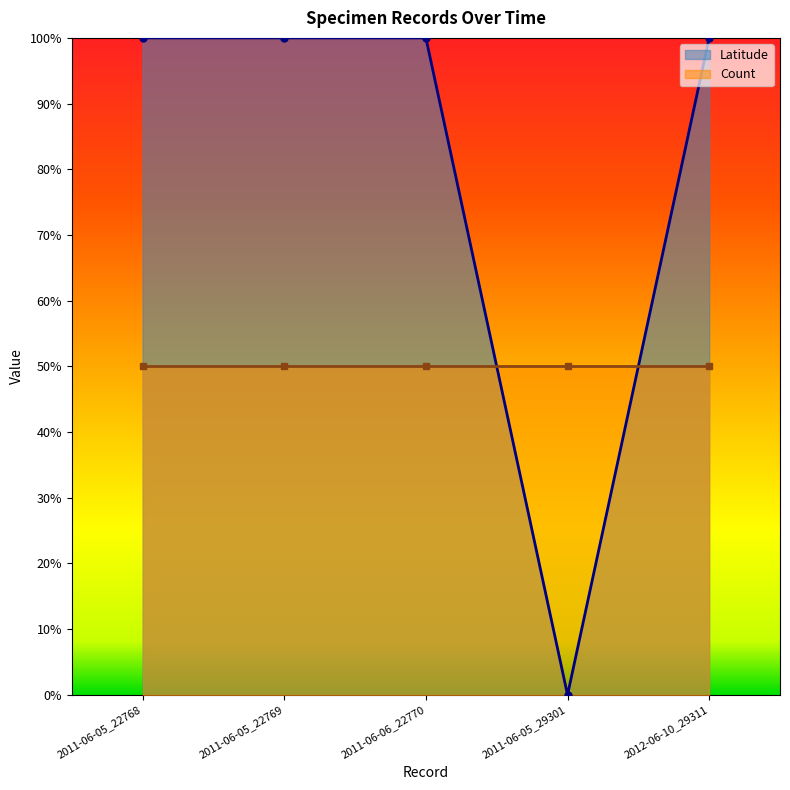

Rank the categories by value from highest to lowest.

2011-06-05_22768, 2011-06-05_22769, 2011-06-06_22770, 2012-06-10_29311, 2011-06-05_29301